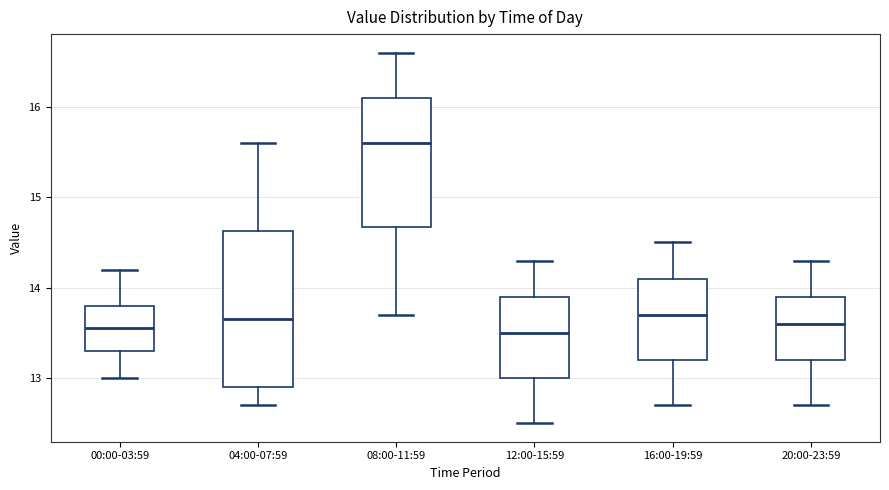

Where is the lower edge of the box for 04:00-07:59 on the y-axis? The values are not printed on the chart, so give them approximately, as read against the axis.

12.9